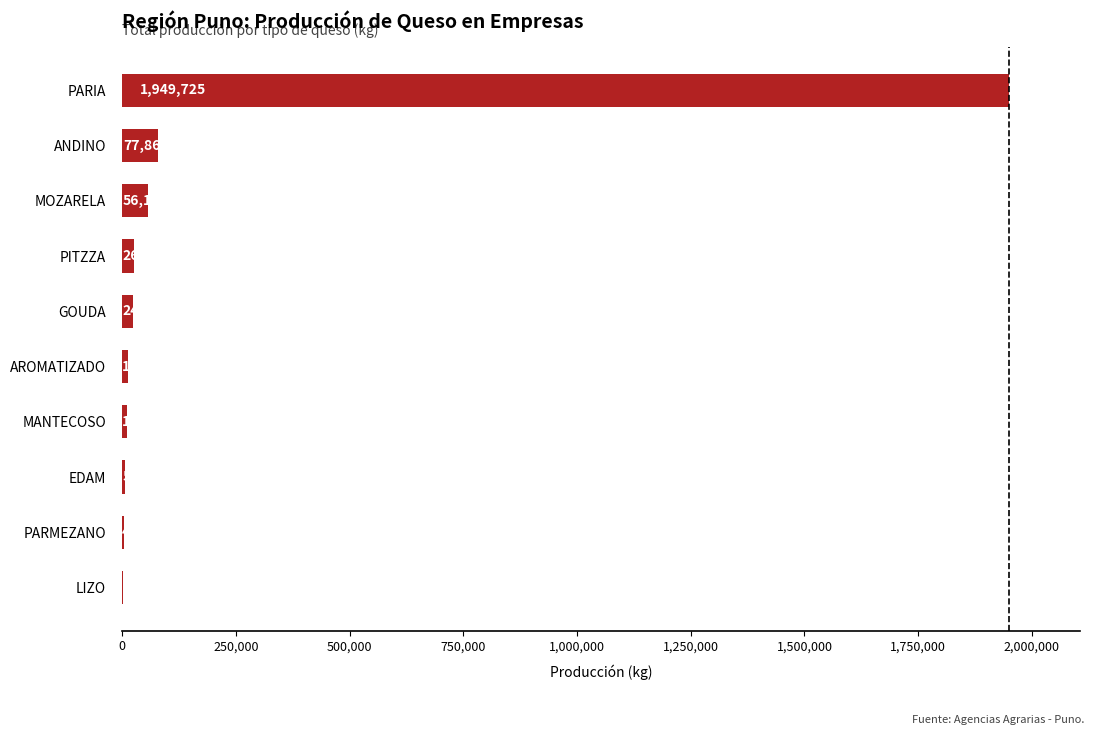

At which label is the value closest to 975612?

ANDINO